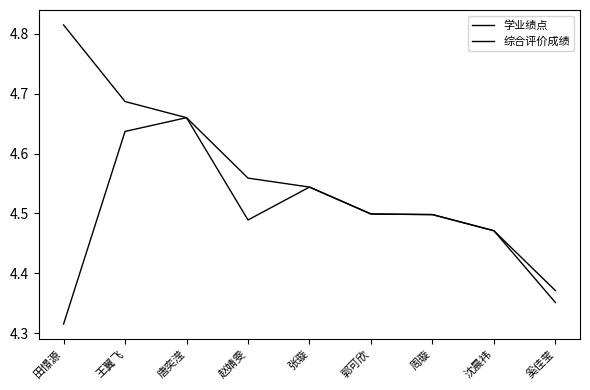

True or false: 综合评价成绩 and 学业绩点 intersect in this chart.

False